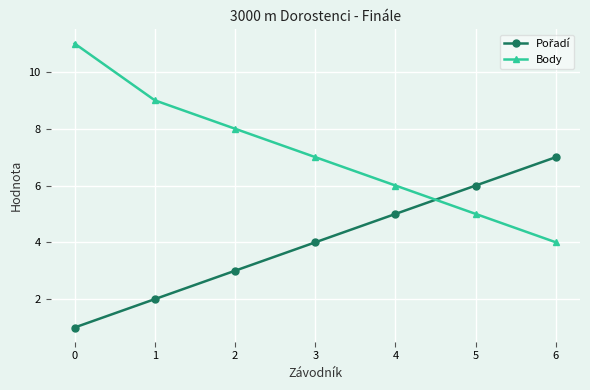

What is the greatest value displayed?

11